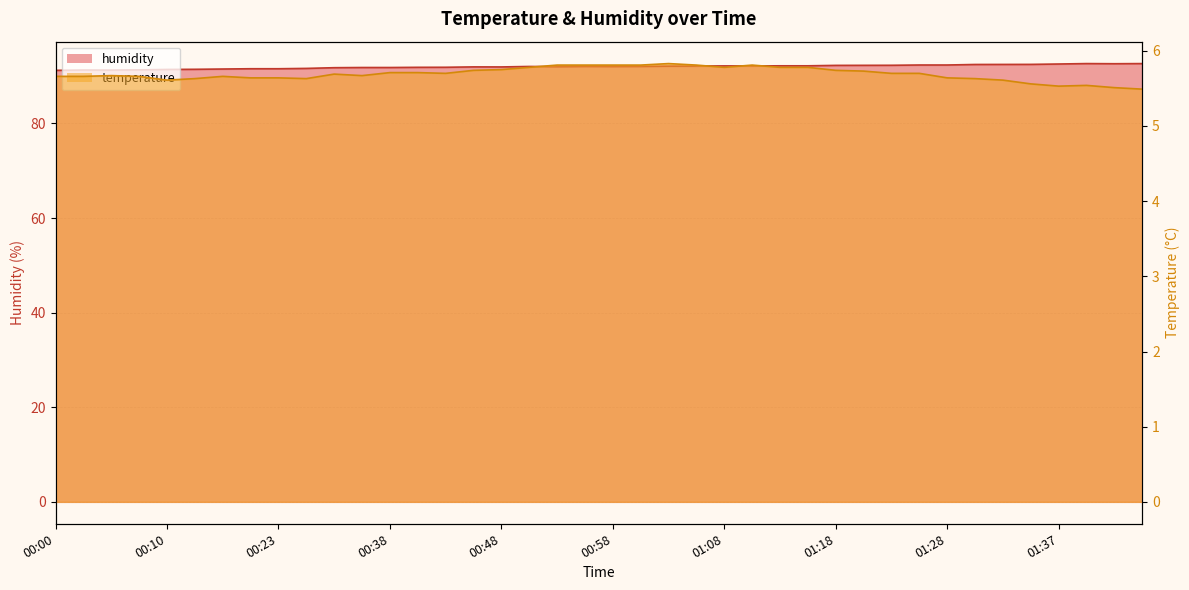

Rank the series by their average value, from lowest to highest.

temperature, humidity